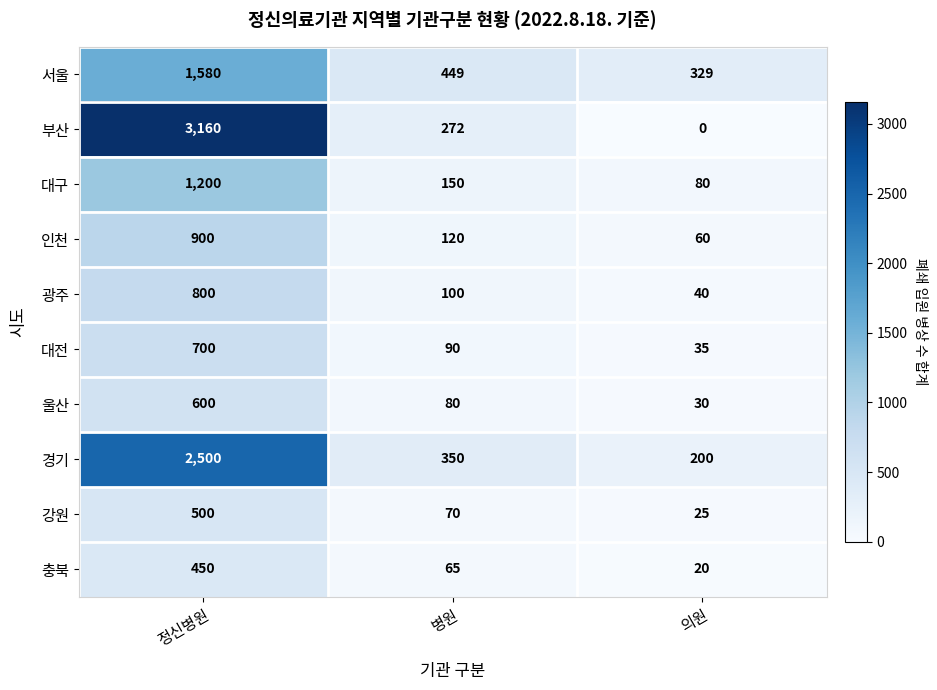

What is the difference between the second highest and minimum values in the 인천 series?

60